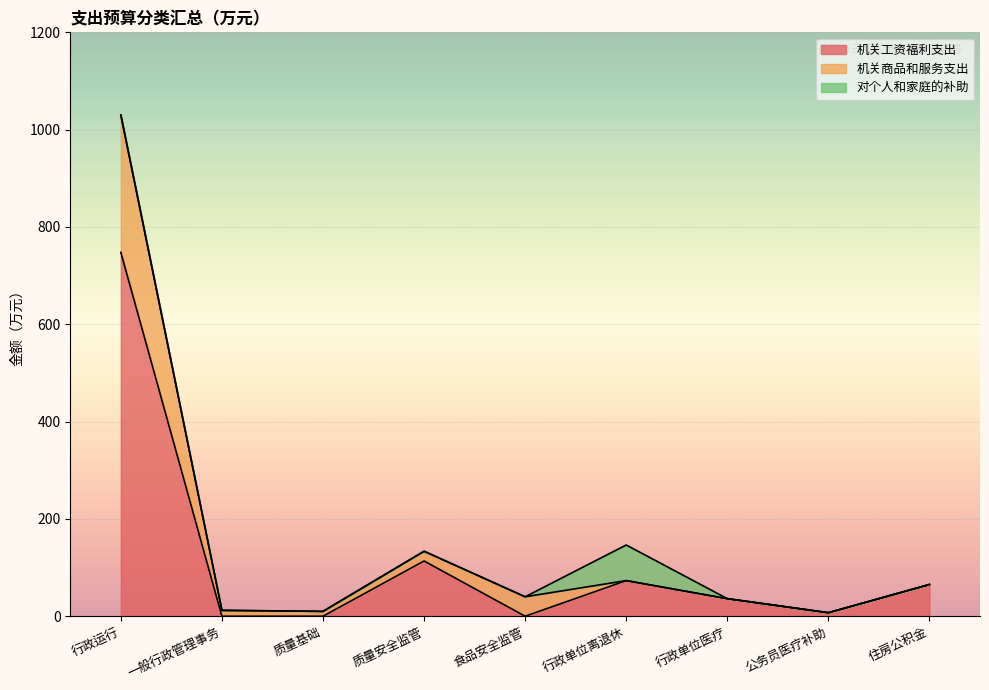

What is the total value across all series at 住房公积金?

65.2